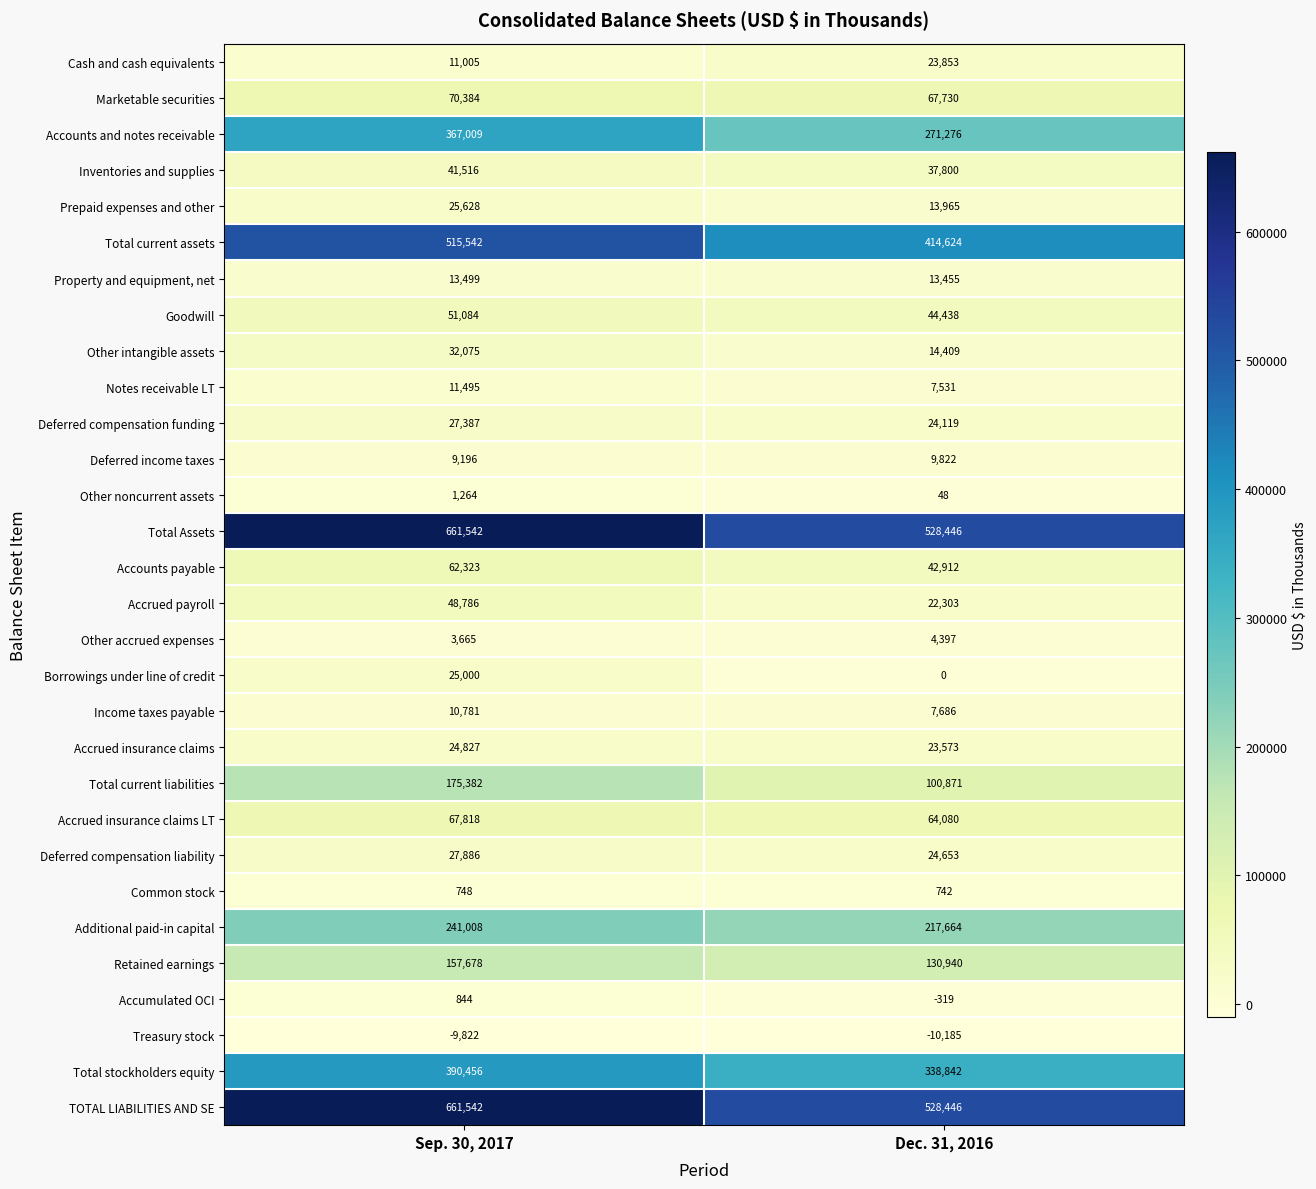

The value of Retained earnings at Sep. 30, 2017 is 58680. True or false?

False